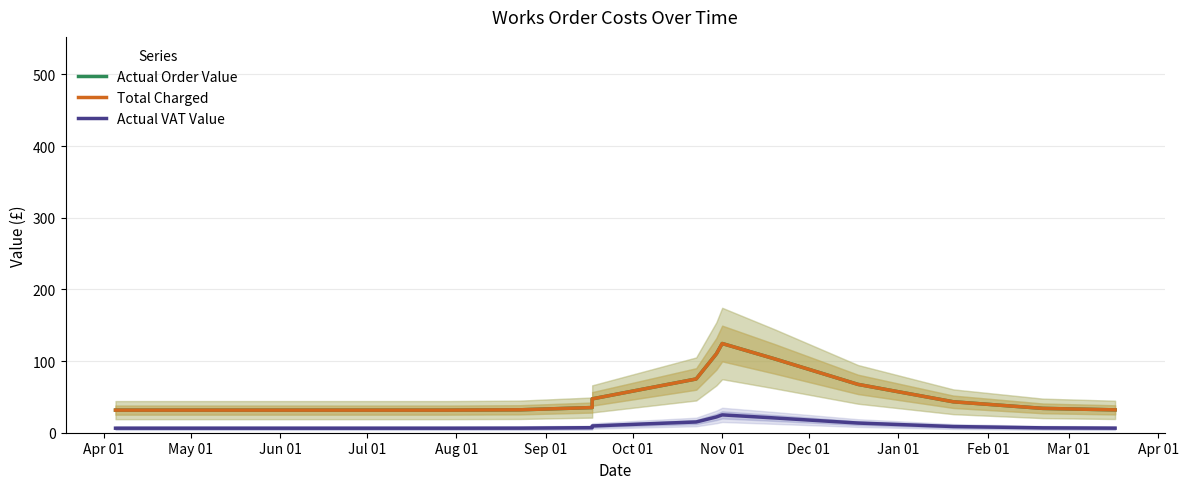

What value does the Total Charged series have at May 01?

31.5